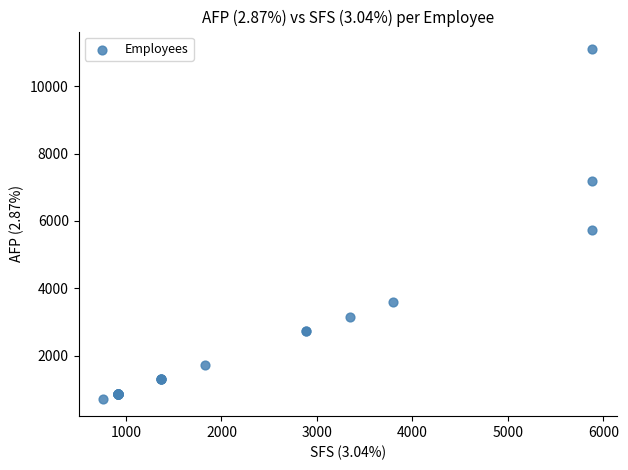

What Y value in the scatter plot is closest to 5912?

5740.0